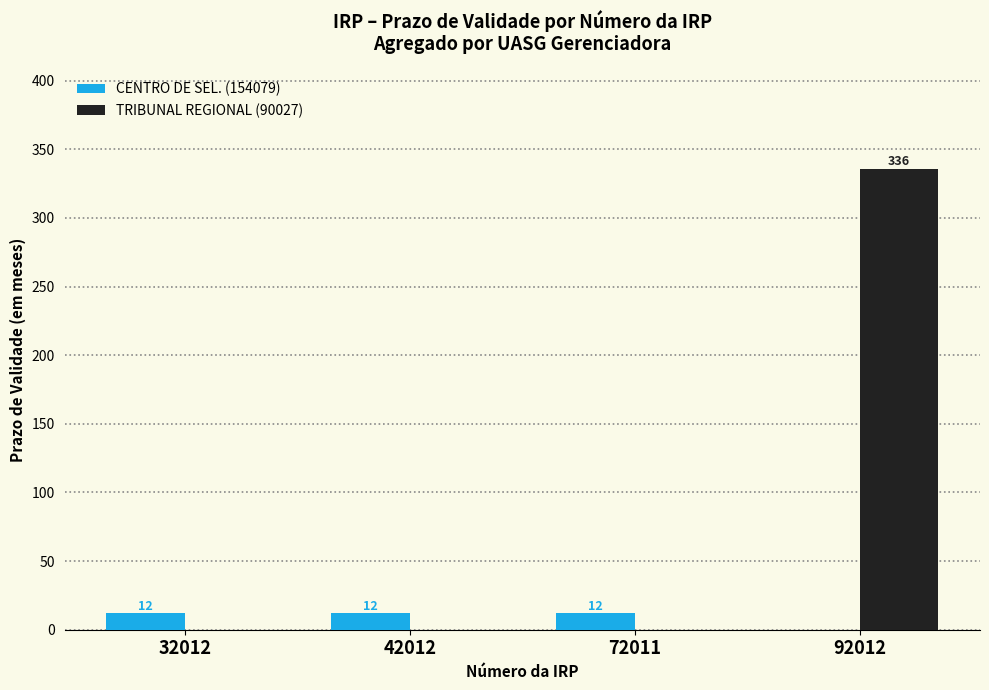

Count the number of categories in the chart.

4